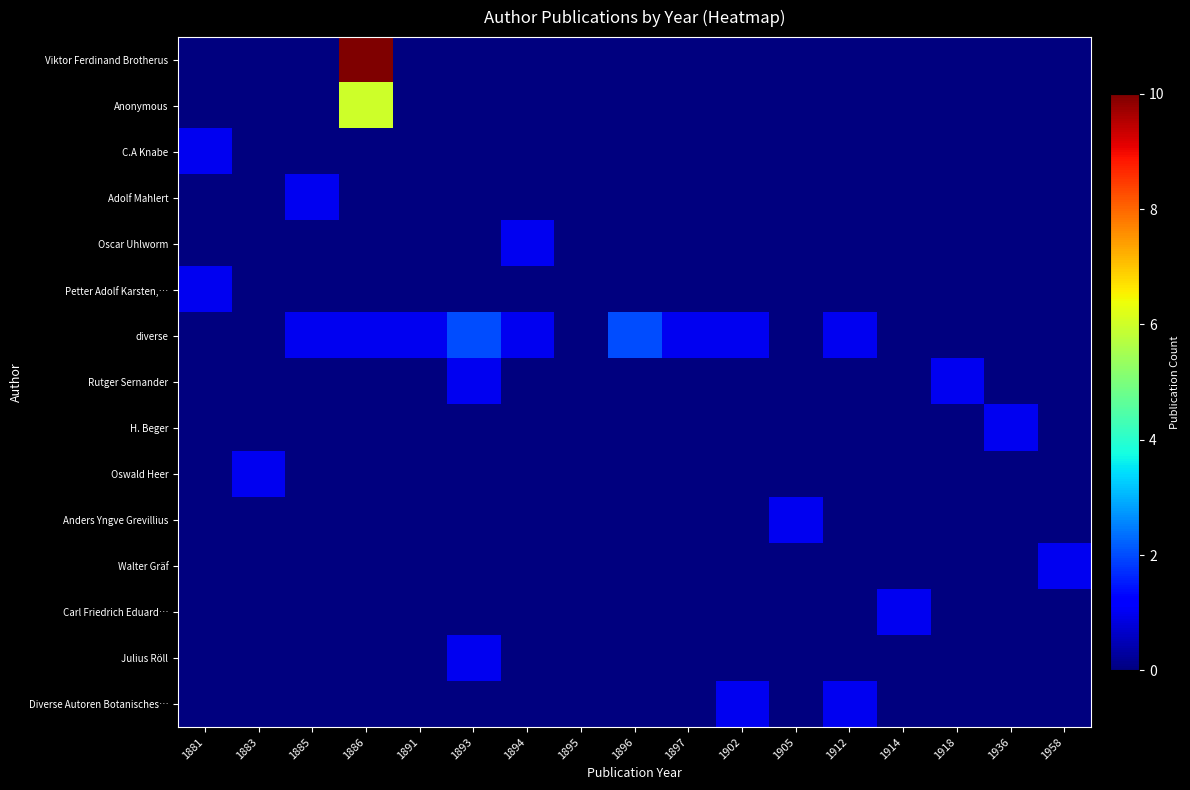

Which series has the largest total across all categories?

diverse